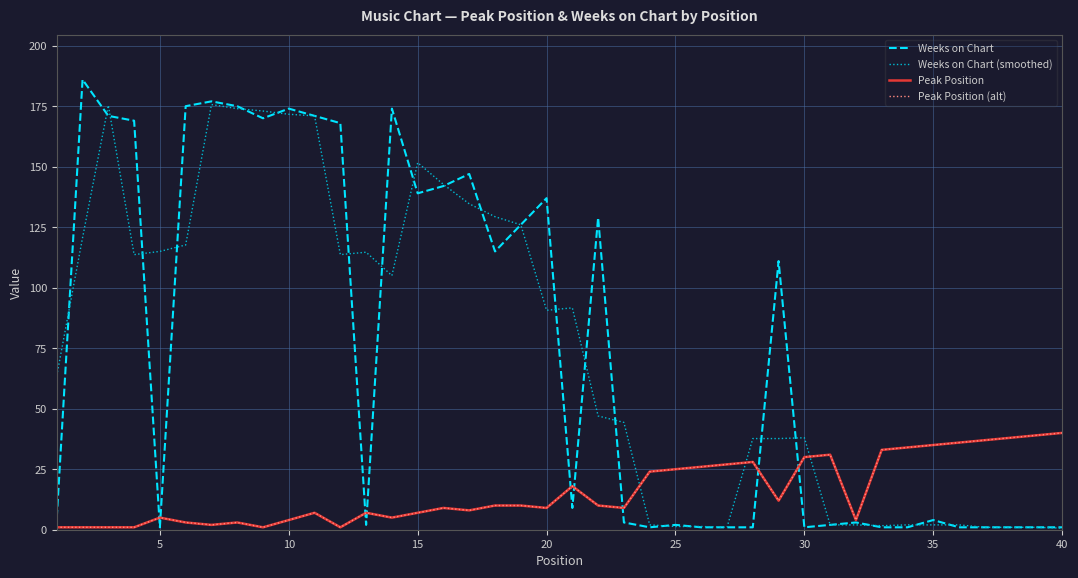

What is the minimum value shown in the chart?

0.7